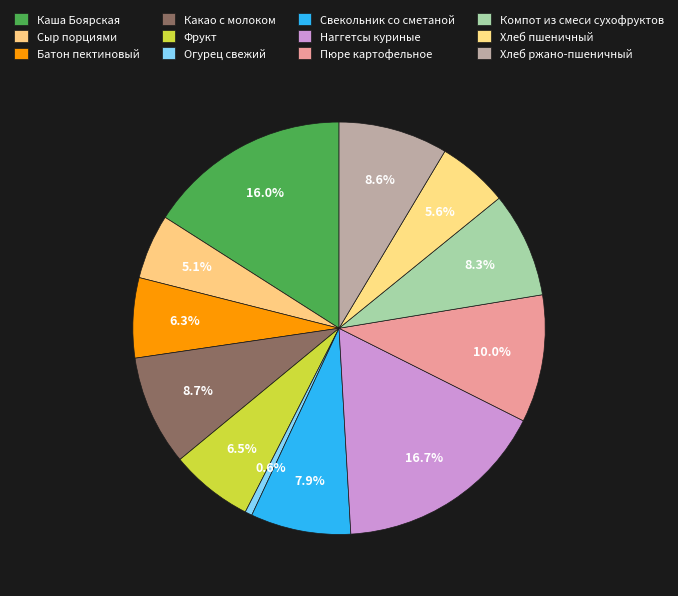

The Свекольник со сметаной slice represents 15% of the pie. True or false?

False